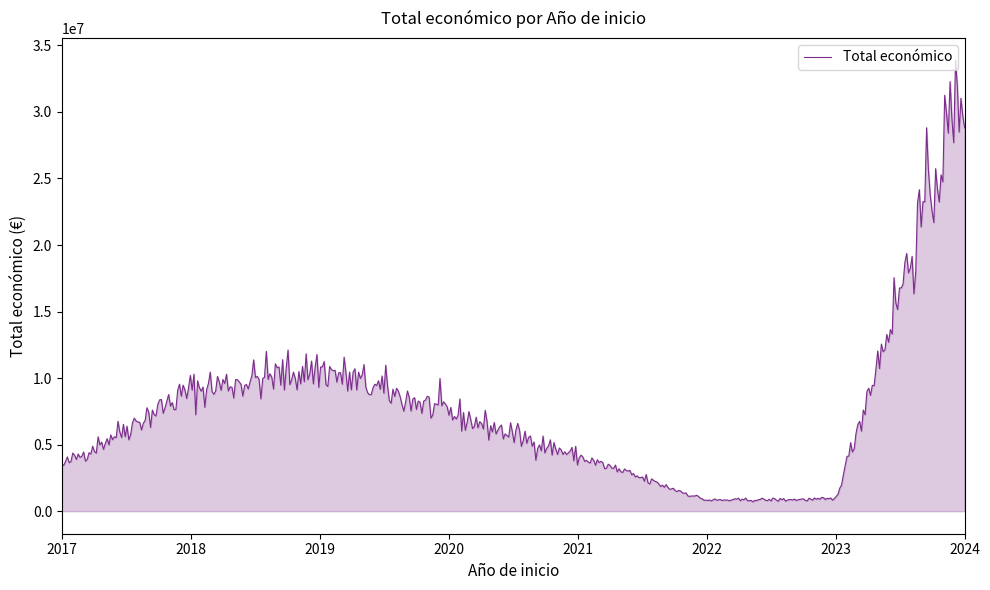

True or false: there are more than 1 points higher than both neighbors.

True